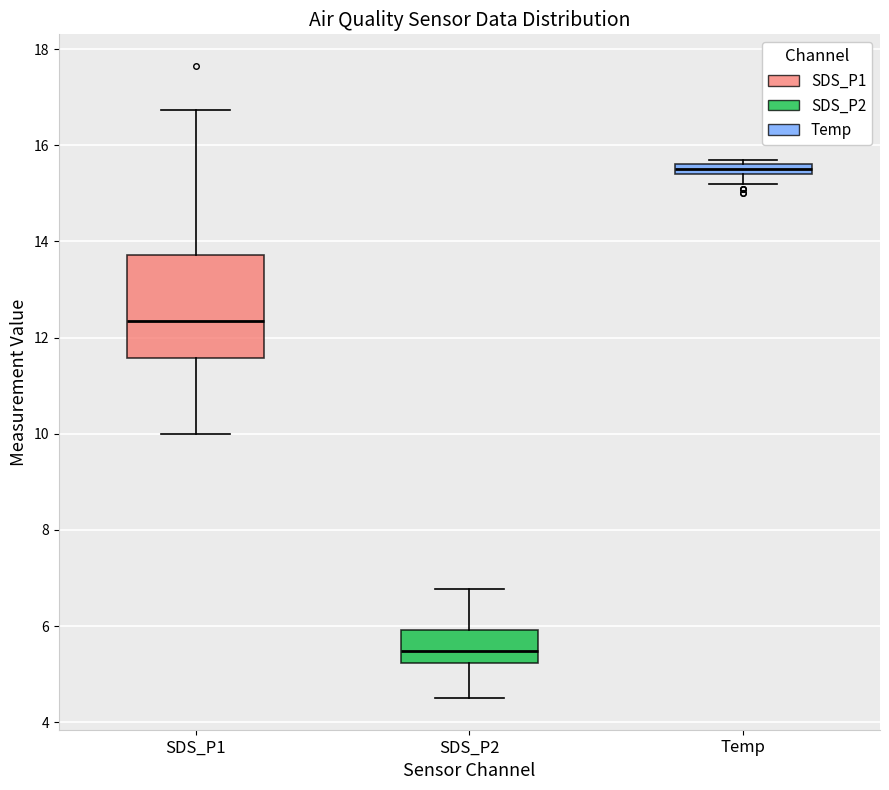

Which box has the lowest median line?

SDS_P2